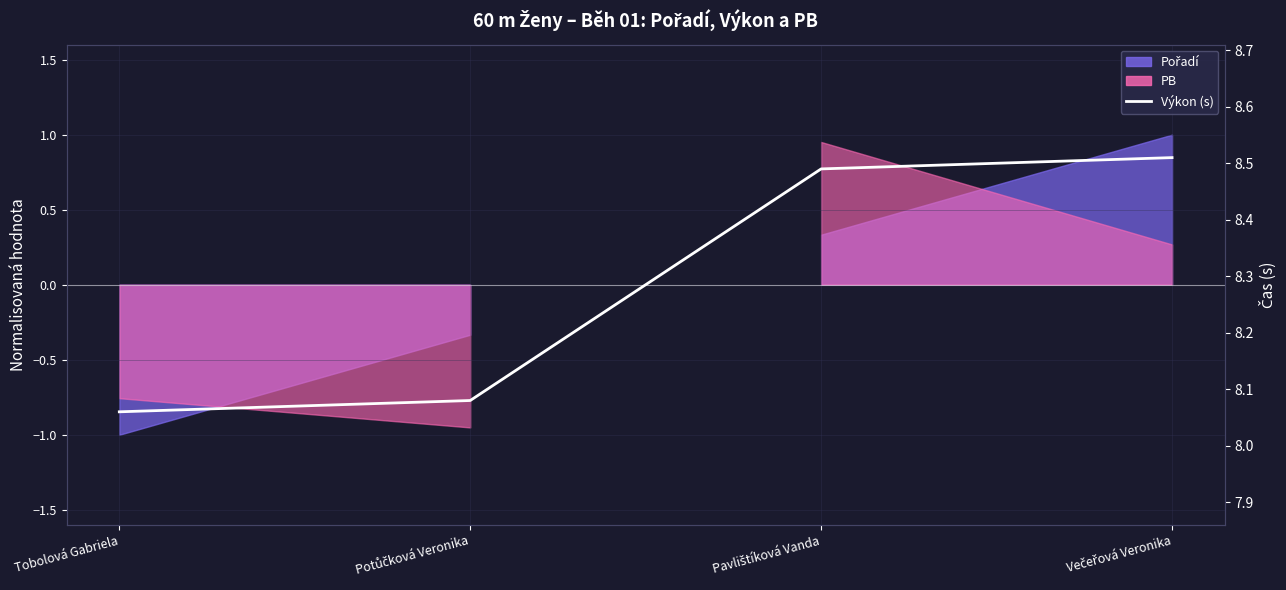

What is the sum of all values?

33.1